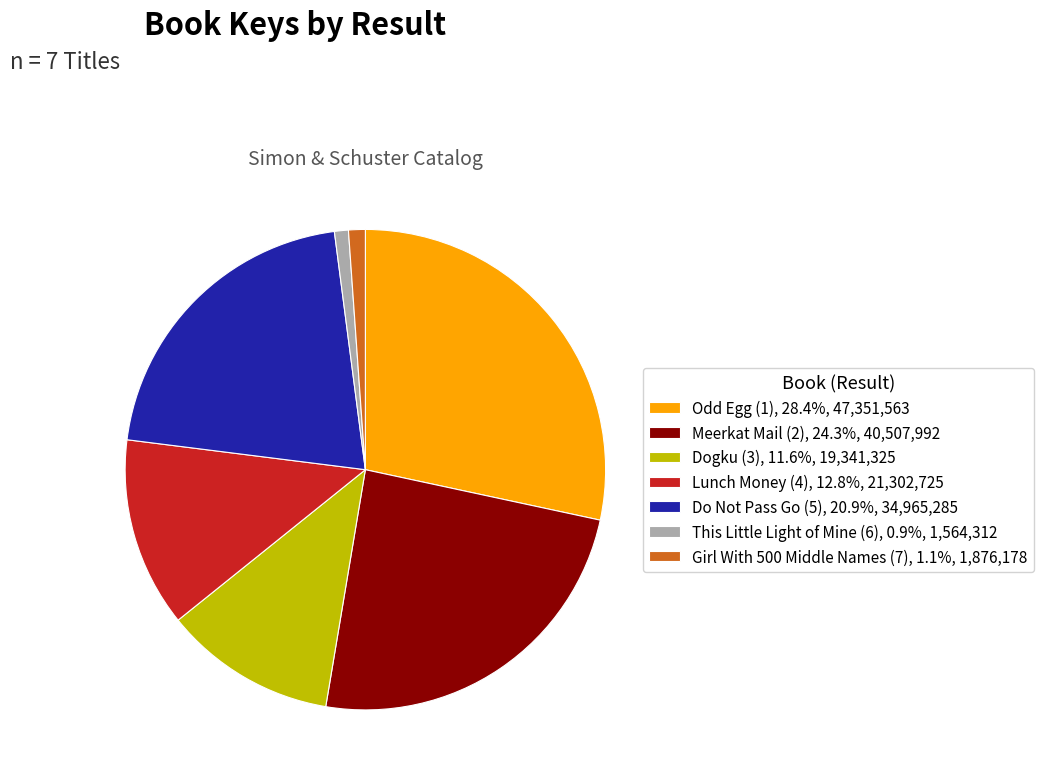

Is Do Not Pass Go (5) the majority of the pie?

No